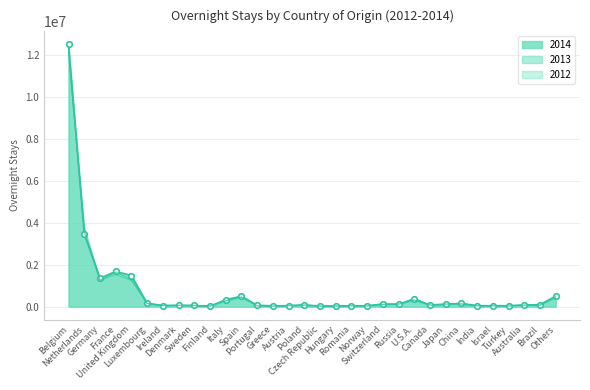

Reading left to right, extract all data points from this chart.

2014: 12517362	3477469	1355420	1679772	1483356	159262	52577	60584	54645	21139	326549	499495	67035	33694	47332	80273	28854	23424	44333	36191	123567	114720	376960	76892	113711	156319	43631	40830	42078	81929	89666	501688
2012: 12102136	3816309	1261764	1536295	1250825	153674	51705	58174	59762	31667	268192	458464	36736	25173	48563	72428	27114	31108	45013	33132	106612	113979	300444	73295	126224	108772	38047	38230	26205	67934	66161	408959
2013: 12208664	3585451	1258132	1638050	1320937	150522	48663	63280	55583	26454	278010	453776	42966	25968	40091	79264	25921	27636	41228	36832	111947	123519	318290	72882	120141	137158	41108	41689	37438	72801	71682	476600